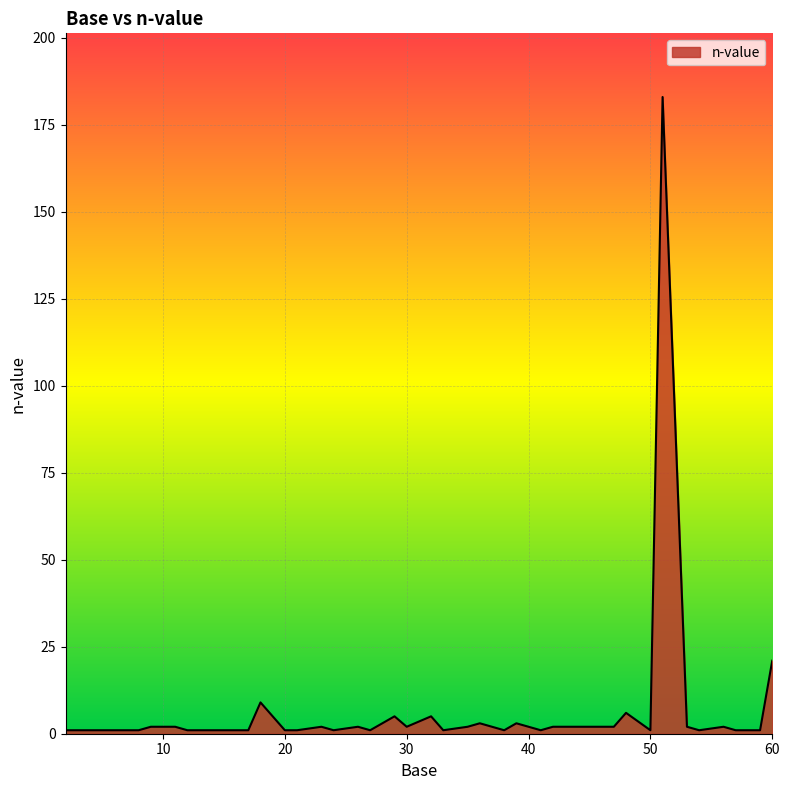

What is the difference between the second highest and minimum values?

20